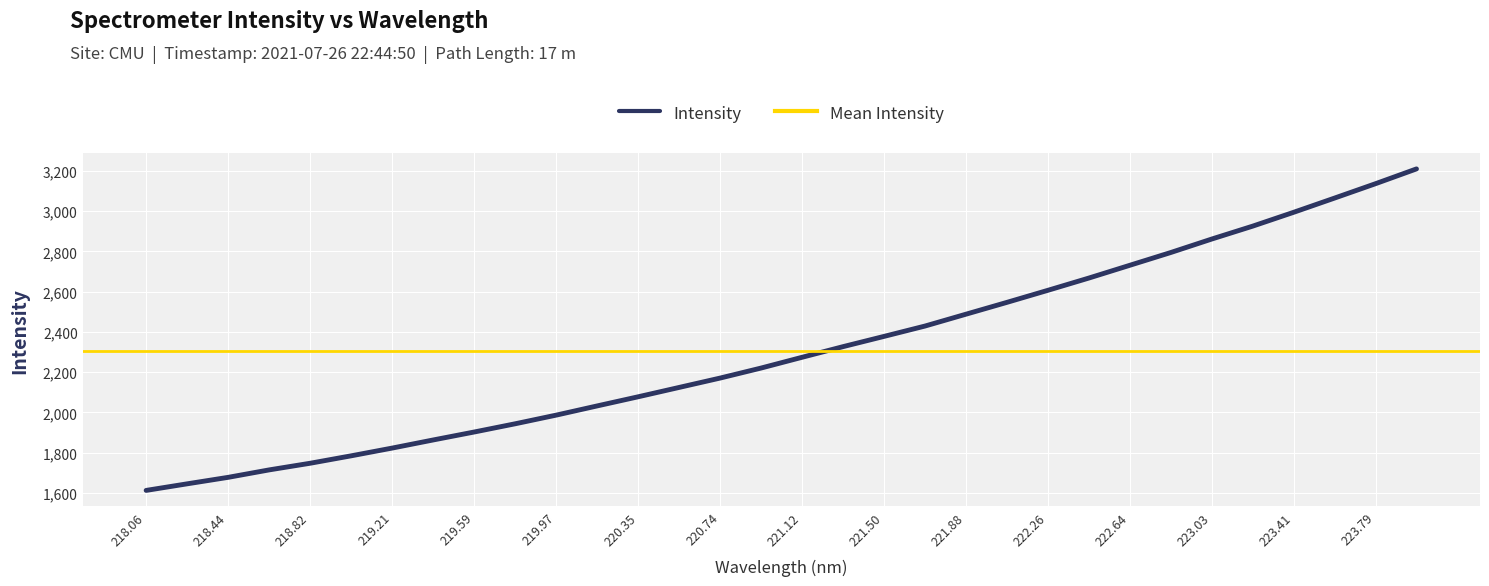

Is it true that Intensity equals 996.1 at 222.26?

False